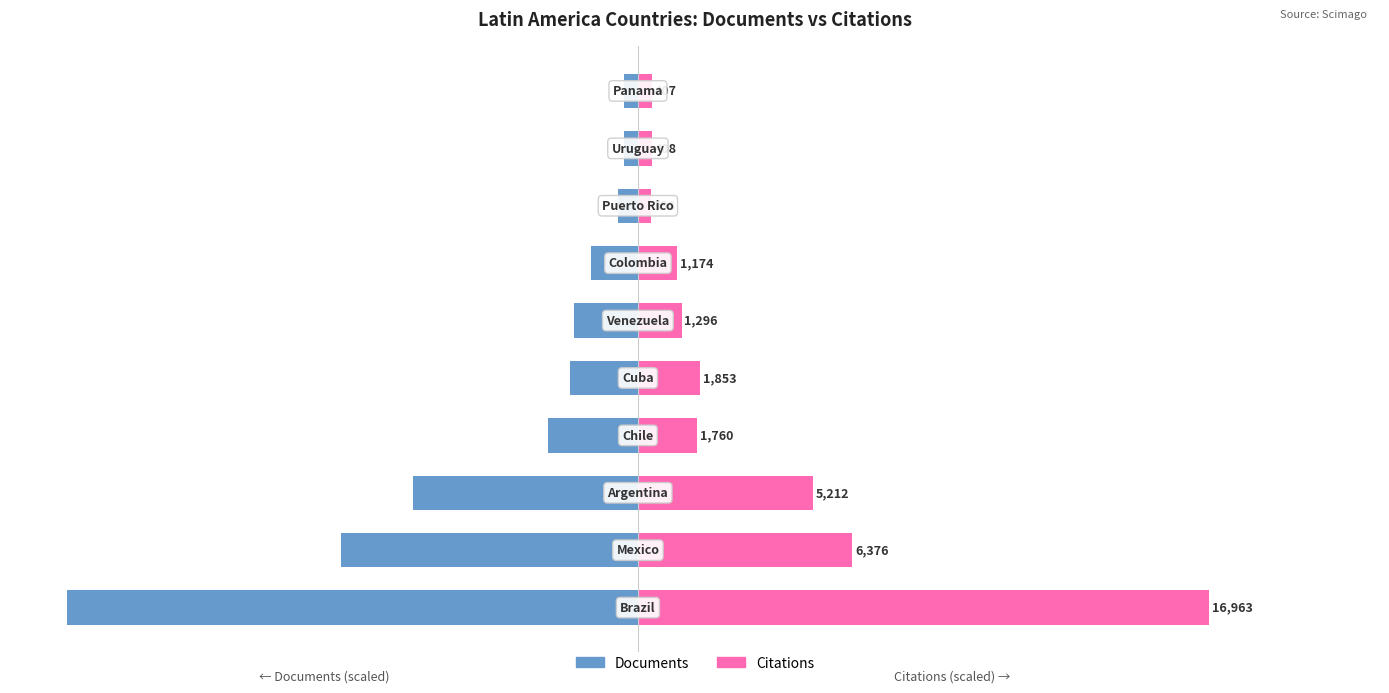

What is the difference between the highest and lowest values at 8?

4.8